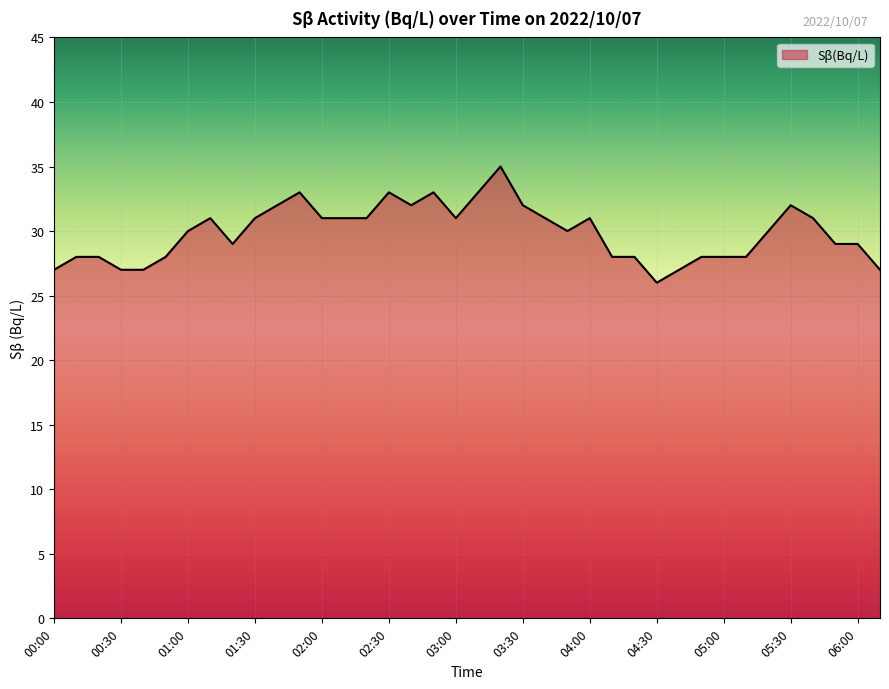

What is the greatest value displayed?

35